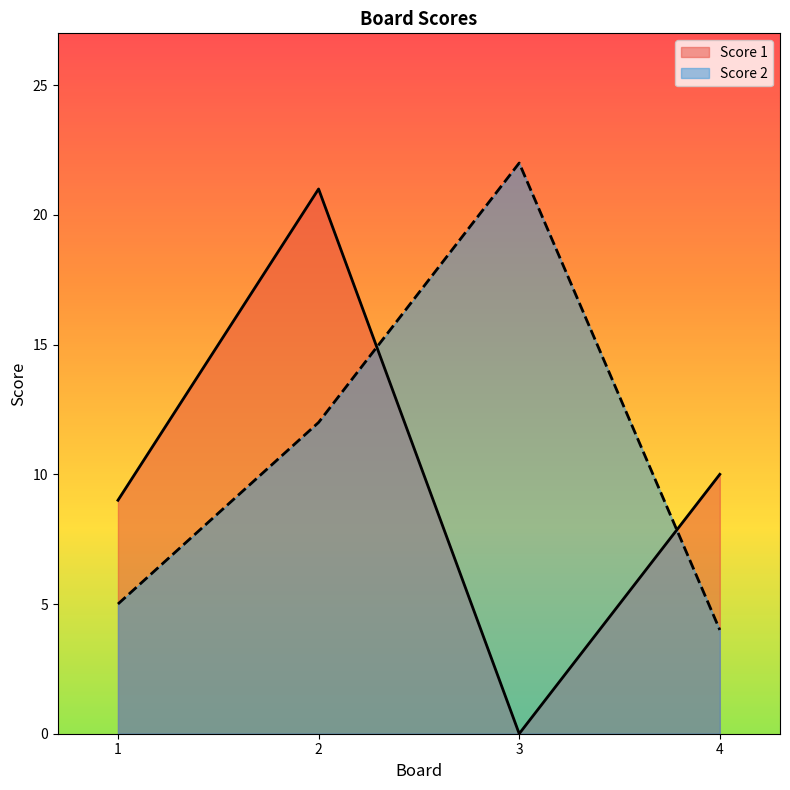

In Score 1, how many points are higher than both neighbors (excluding endpoints)?

1